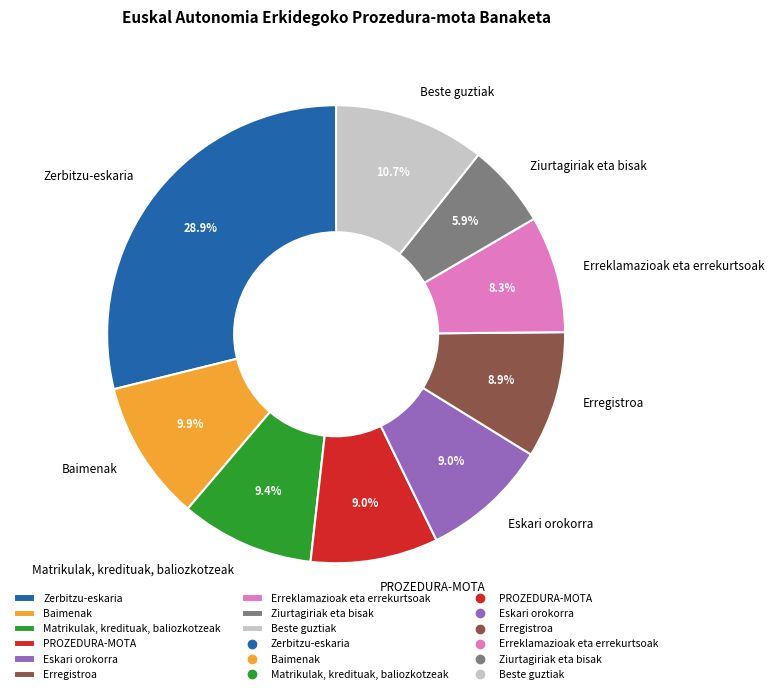

Which slice is the smallest?

Ziurtagiriak eta bisak